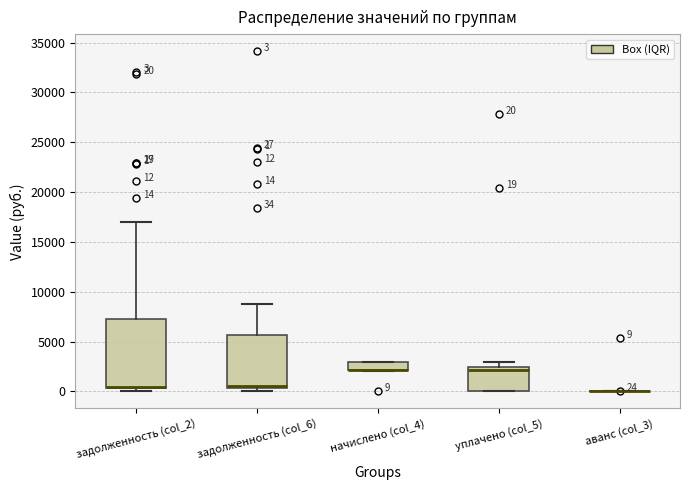

Comparing the boxes themselves (not the whiskers), which one is the tallest?

задолженность (col_2)